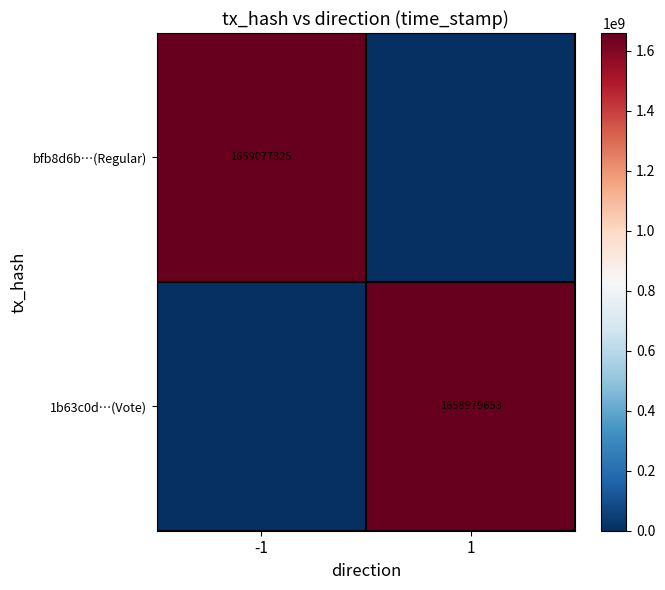

Between -1 and 1, which is larger?

-1